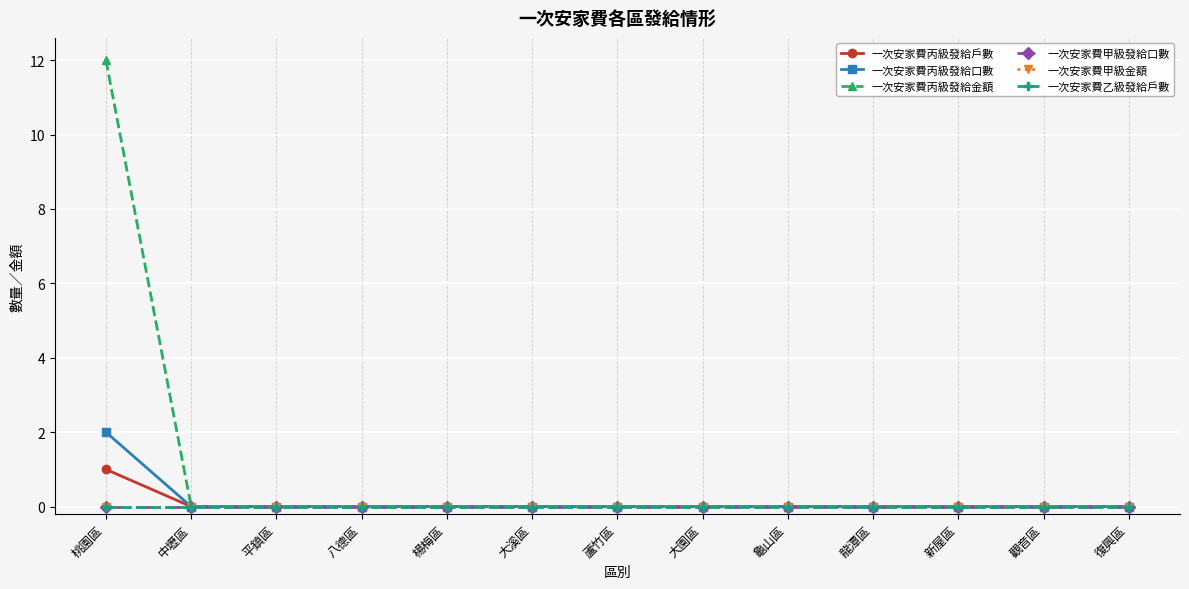

True or false: 一次安家費丙級發給口數 and 一次安家費甲級發給口數 cross at least once.

False